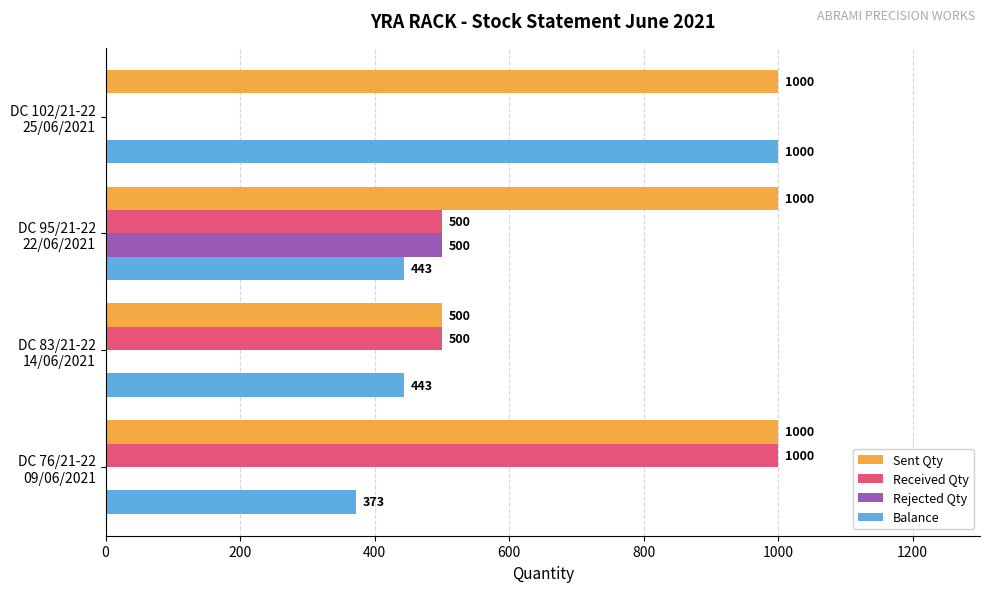

What is the greatest value displayed?

1000